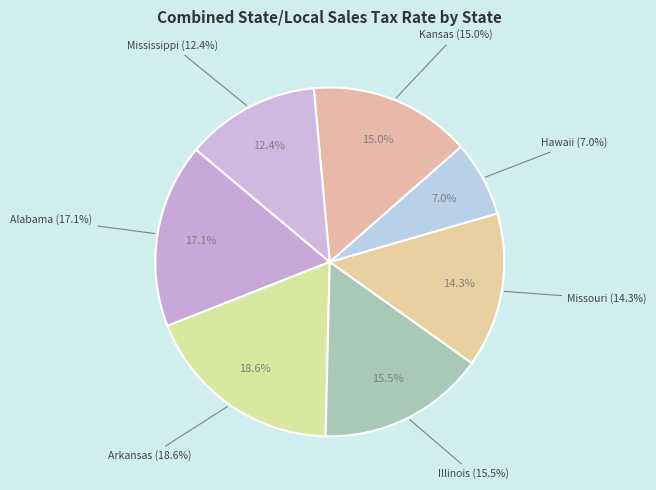

Which slice is the largest?

Arkansas